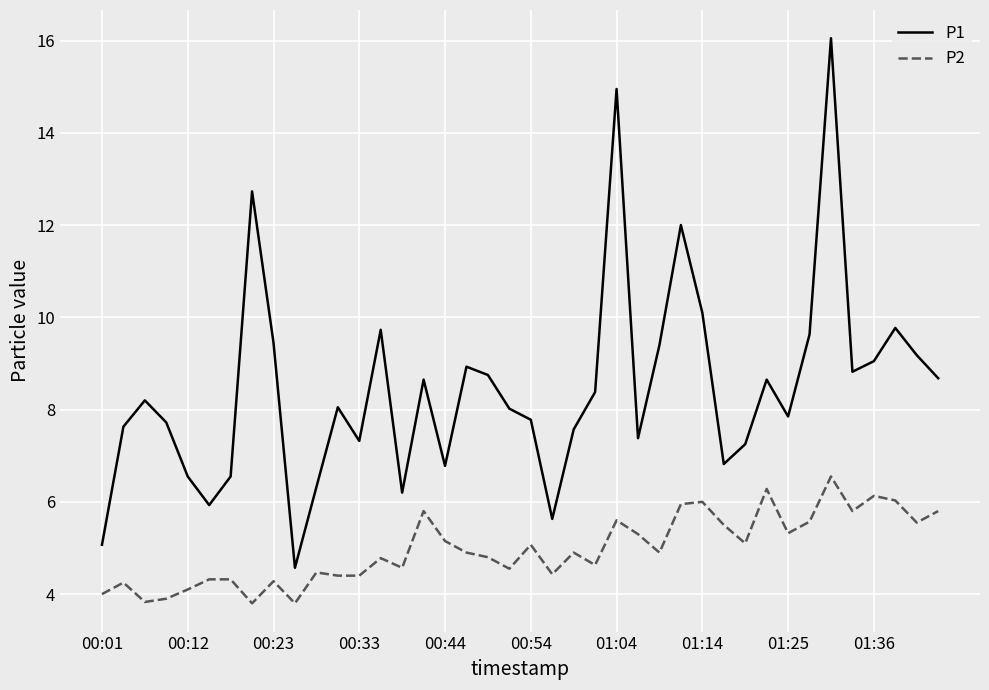

Rank the series by their maximum value, from highest to lowest.

P1, P2